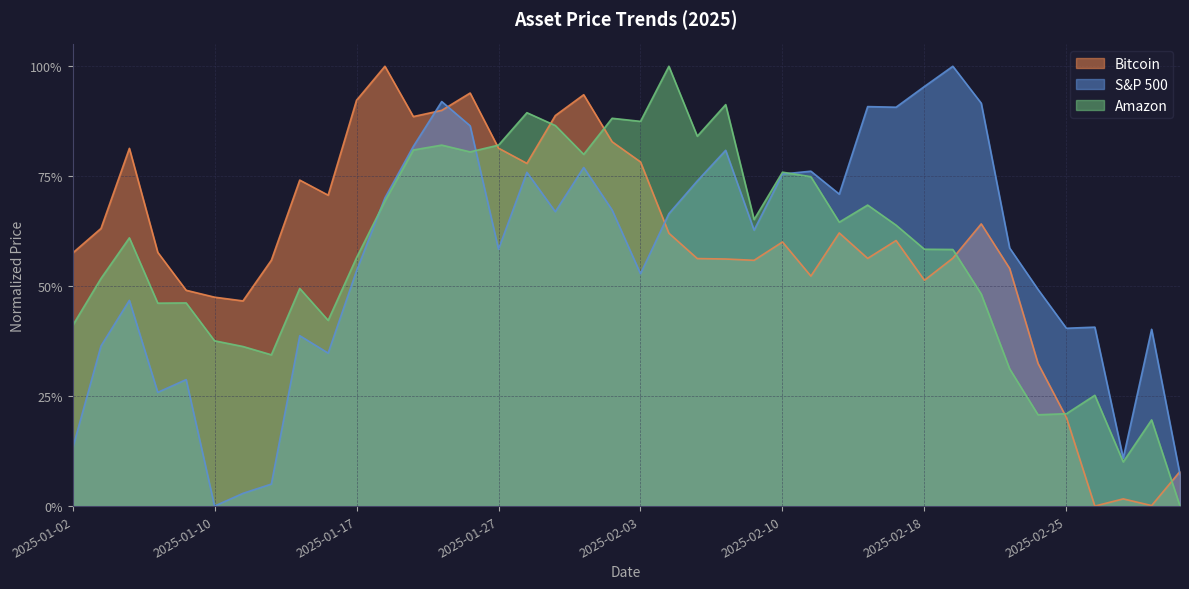

Reading right to left, extract all data points from this chart.

Bitcoin: 2025-03-03=0.1	2025-02-28=0.0	2025-02-27=0.0	2025-02-26=0.0	2025-02-25=0.2	2025-02-24=0.3	2025-02-21=0.5	2025-02-20=0.6	2025-02-19=0.6	2025-02-18=0.5	2025-02-14=0.6	2025-02-13=0.6	2025-02-12=0.6	2025-02-11=0.5	2025-02-10=0.6	2025-02-07=0.6	2025-02-06=0.6	2025-02-05=0.6	2025-02-04=0.6	2025-02-03=0.8	2025-01-31=0.8	2025-01-30=0.9	2025-01-29=0.9	2025-01-28=0.8	2025-01-27=0.8	2025-01-24=0.9	2025-01-23=0.9	2025-01-22=0.9	2025-01-21=1.0	2025-01-17=0.9	2025-01-16=0.7	2025-01-15=0.7	2025-01-14=0.6	2025-01-13=0.5	2025-01-10=0.5	2025-01-08=0.5	2025-01-07=0.6	2025-01-06=0.8	2025-01-03=0.6	2025-01-02=0.6
S&P 500: 2025-03-03=0.1	2025-02-28=0.4	2025-02-27=0.1	2025-02-26=0.4	2025-02-25=0.4	2025-02-24=0.5	2025-02-21=0.6	2025-02-20=0.9	2025-02-19=1.0	2025-02-18=1.0	2025-02-14=0.9	2025-02-13=0.9	2025-02-12=0.7	2025-02-11=0.8	2025-02-10=0.8	2025-02-07=0.6	2025-02-06=0.8	2025-02-05=0.7	2025-02-04=0.7	2025-02-03=0.5	2025-01-31=0.7	2025-01-30=0.8	2025-01-29=0.7	2025-01-28=0.8	2025-01-27=0.6	2025-01-24=0.9	2025-01-23=0.9	2025-01-22=0.8	2025-01-21=0.7	2025-01-17=0.5	2025-01-16=0.3	2025-01-15=0.4	2025-01-14=0.1	2025-01-13=0.0	2025-01-10=0.0	2025-01-08=0.3	2025-01-07=0.3	2025-01-06=0.5	2025-01-03=0.4	2025-01-02=0.1
Amazon: 2025-03-03=0.0	2025-02-28=0.2	2025-02-27=0.1	2025-02-26=0.3	2025-02-25=0.2	2025-02-24=0.2	2025-02-21=0.3	2025-02-20=0.5	2025-02-19=0.6	2025-02-18=0.6	2025-02-14=0.6	2025-02-13=0.7	2025-02-12=0.6	2025-02-11=0.7	2025-02-10=0.8	2025-02-07=0.7	2025-02-06=0.9	2025-02-05=0.8	2025-02-04=1.0	2025-02-03=0.9	2025-01-31=0.9	2025-01-30=0.8	2025-01-29=0.9	2025-01-28=0.9	2025-01-27=0.8	2025-01-24=0.8	2025-01-23=0.8	2025-01-22=0.8	2025-01-21=0.7	2025-01-17=0.6	2025-01-16=0.4	2025-01-15=0.5	2025-01-14=0.3	2025-01-13=0.4	2025-01-10=0.4	2025-01-08=0.5	2025-01-07=0.5	2025-01-06=0.6	2025-01-03=0.5	2025-01-02=0.4